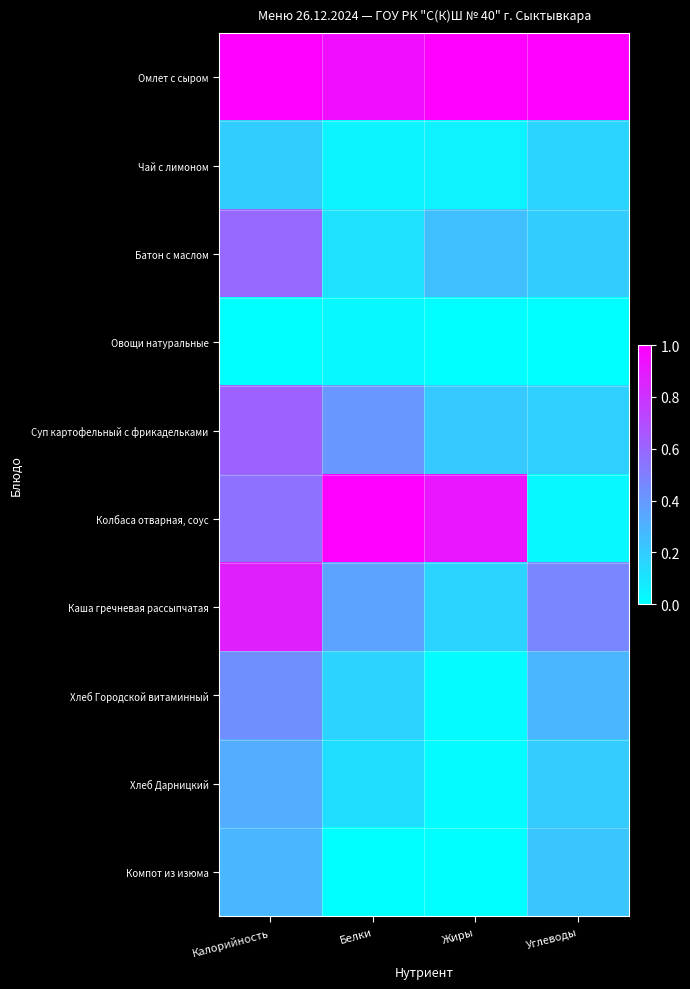

At Углеводы, list the series in order from smallest to largest.

Овощи натуральные, Колбаса отварная, соус, Чай с лимоном, Суп картофельный с фрикадельками, Батон с маслом, Хлеб Дарницкий, Компот из изюма, Хлеб Городской витаминный, Каша гречневая рассыпчатая, Омлет с сыром